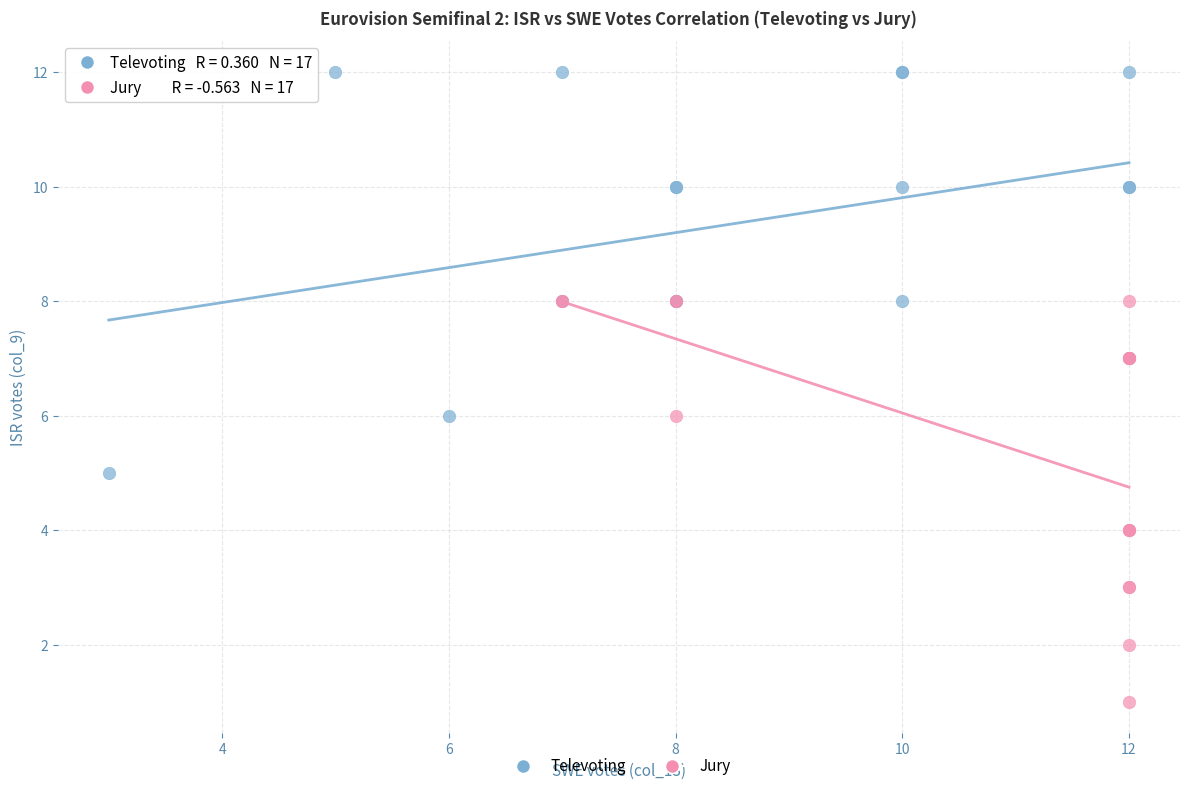

Which series reaches the maximum Y coordinate?

Televoting